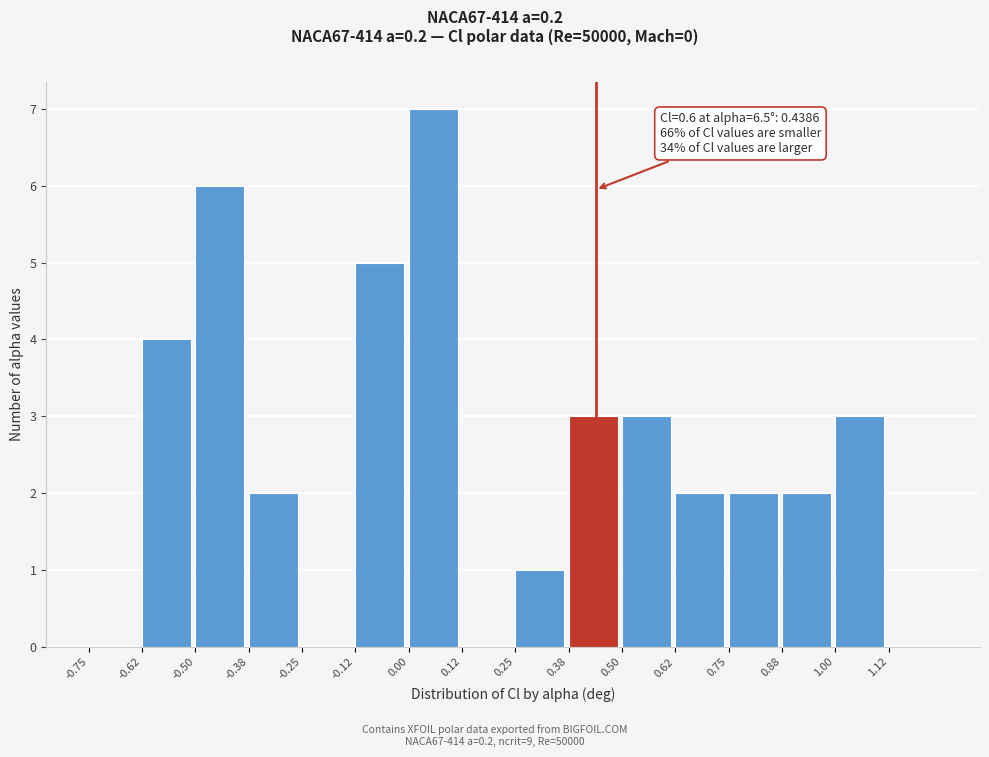

Over which range of the x-axis is the bar tallest?

0.000 to 0.125